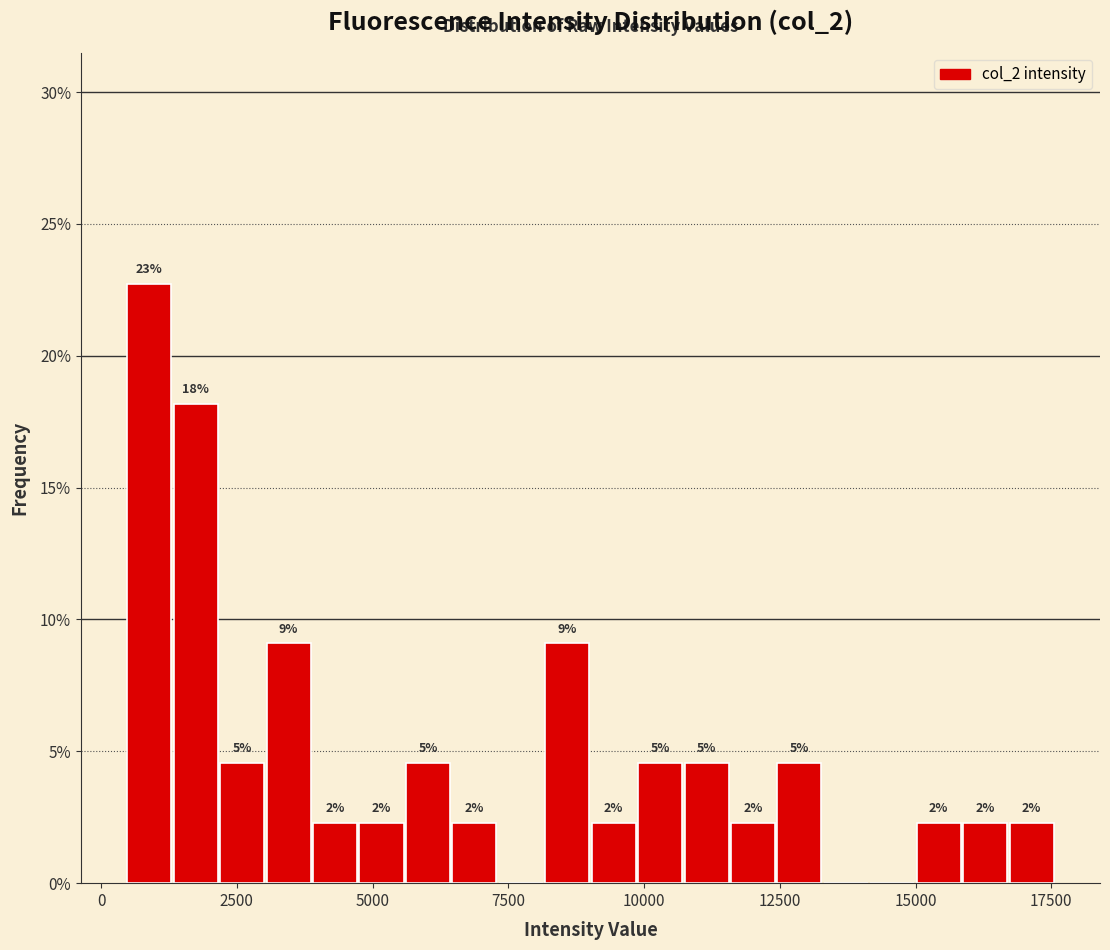

Read against the x-axis, roughly where is the centre of the tallest bar?

1000